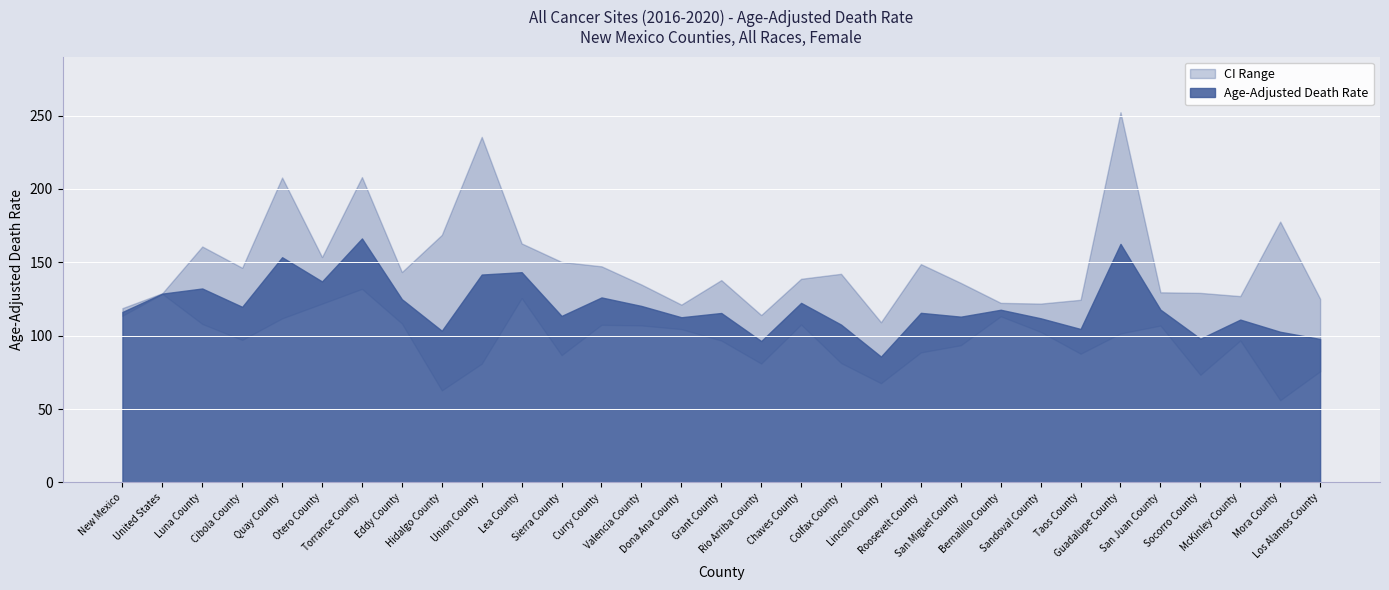

What is the difference between the maximum and minimum values in the Lower CI (Rate) series?

75.9